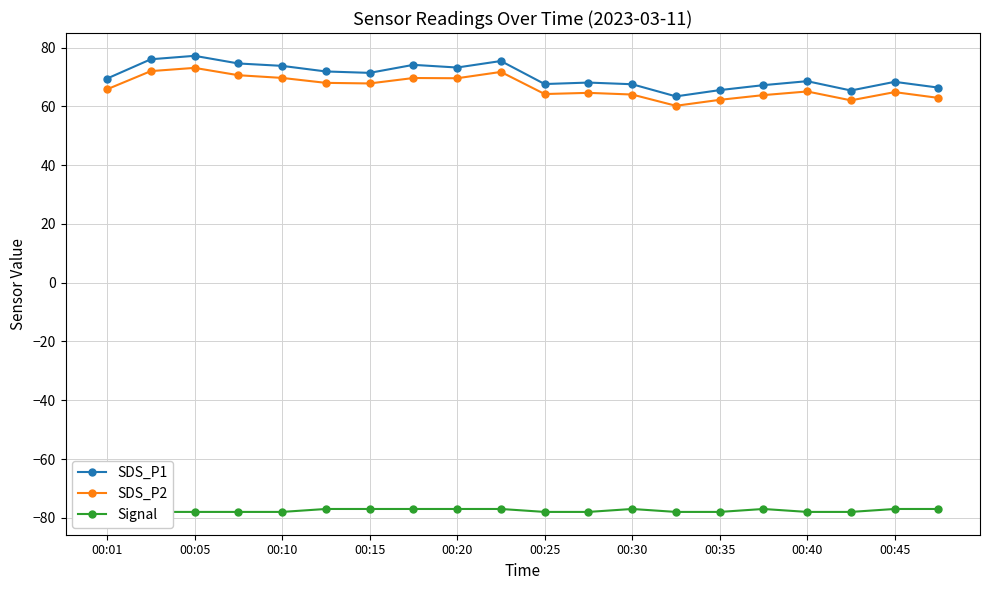

What are all the series names shown in the legend?

SDS_P1, SDS_P2, Signal